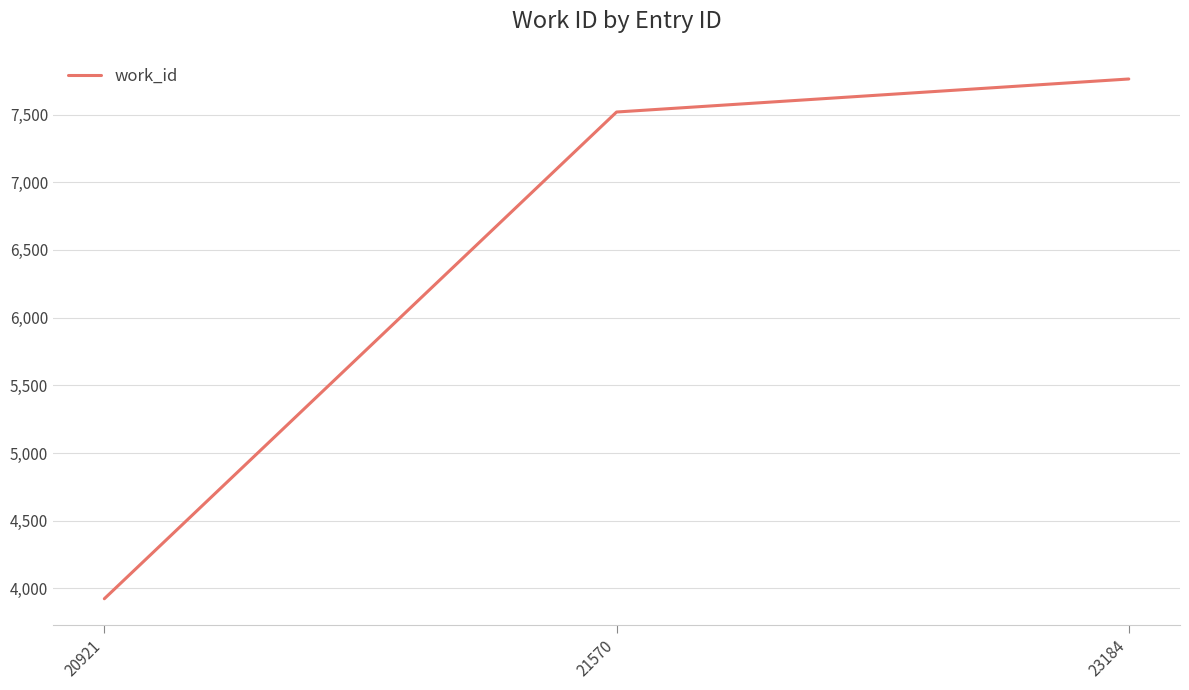

Read the value at 23184.

7763